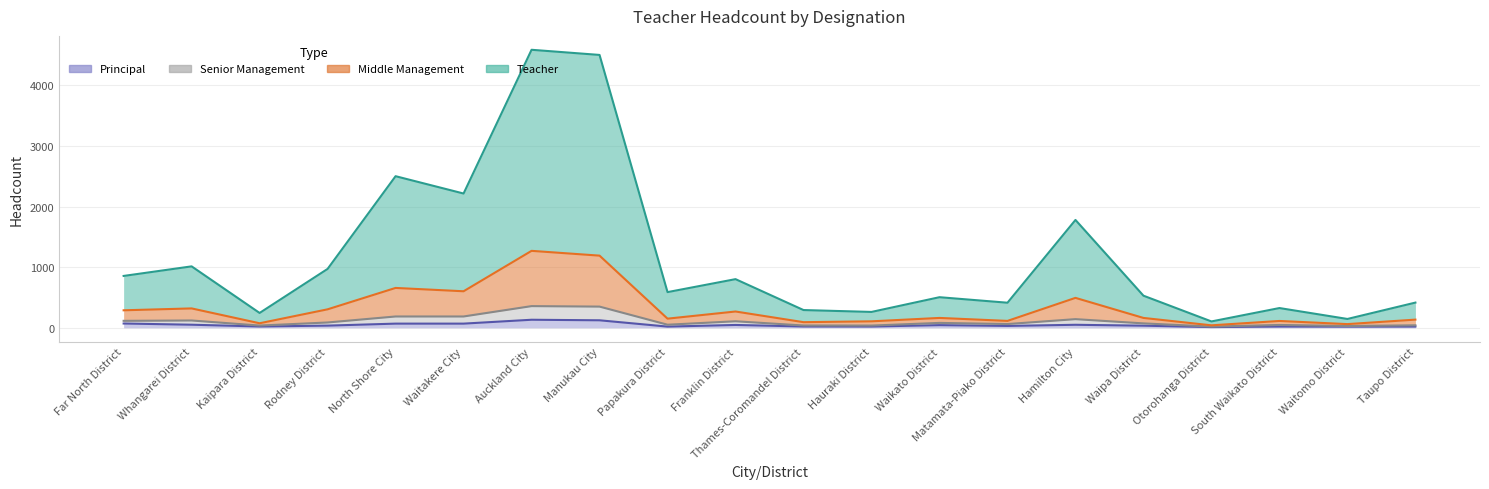

What is the difference between the highest and lowest values at Hamilton City?

1730